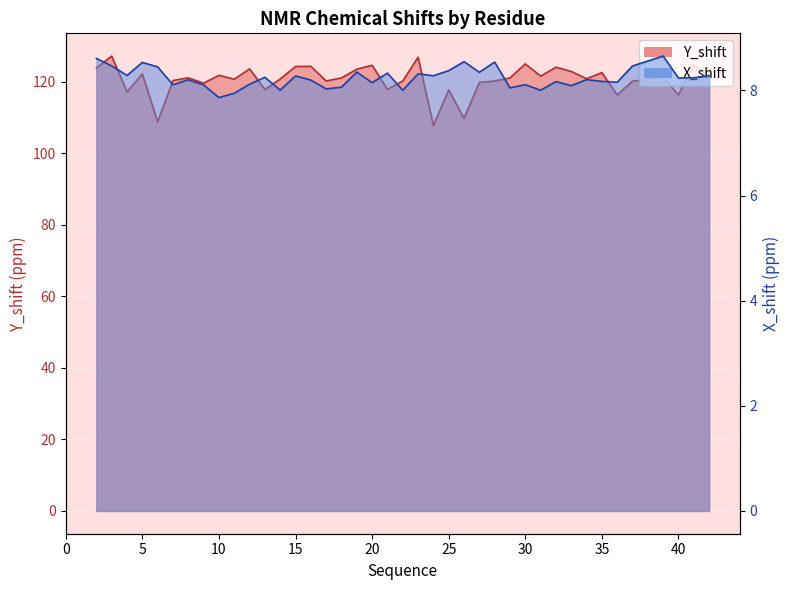

True or false: Y_shift has a value of 32.5 at 4.

False